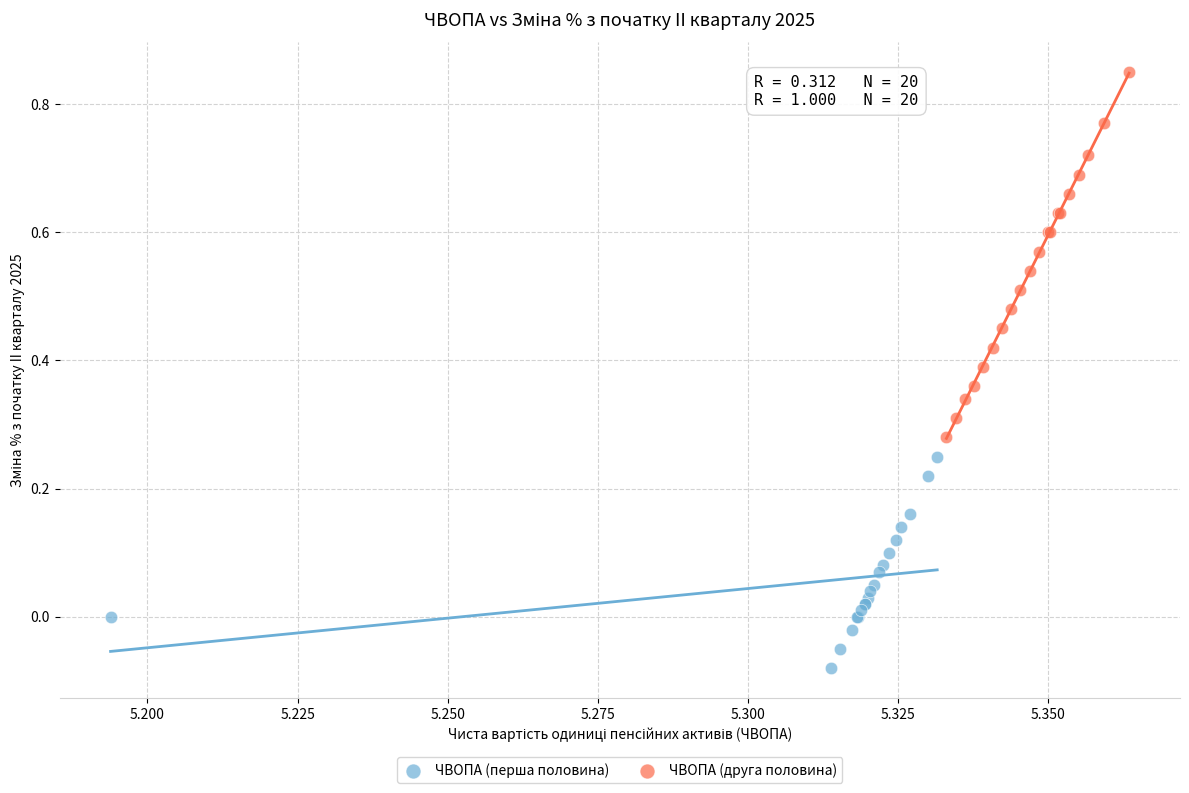

What are all the series names shown in the legend?

ЧВОПА (перша половина), ЧВОПА (друга половина)